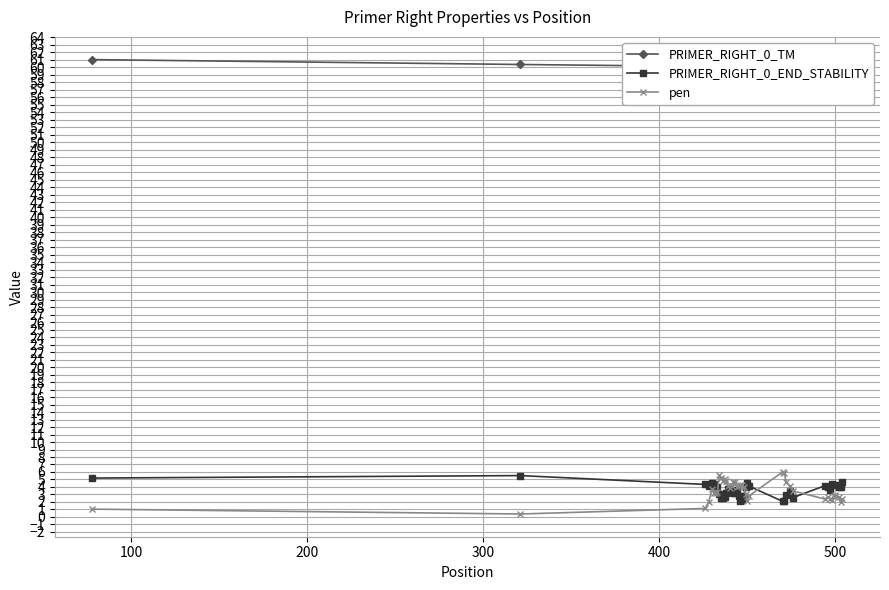

What is the value of the PRIMER_RIGHT_0_TM point at the 39th from the left?

60.0